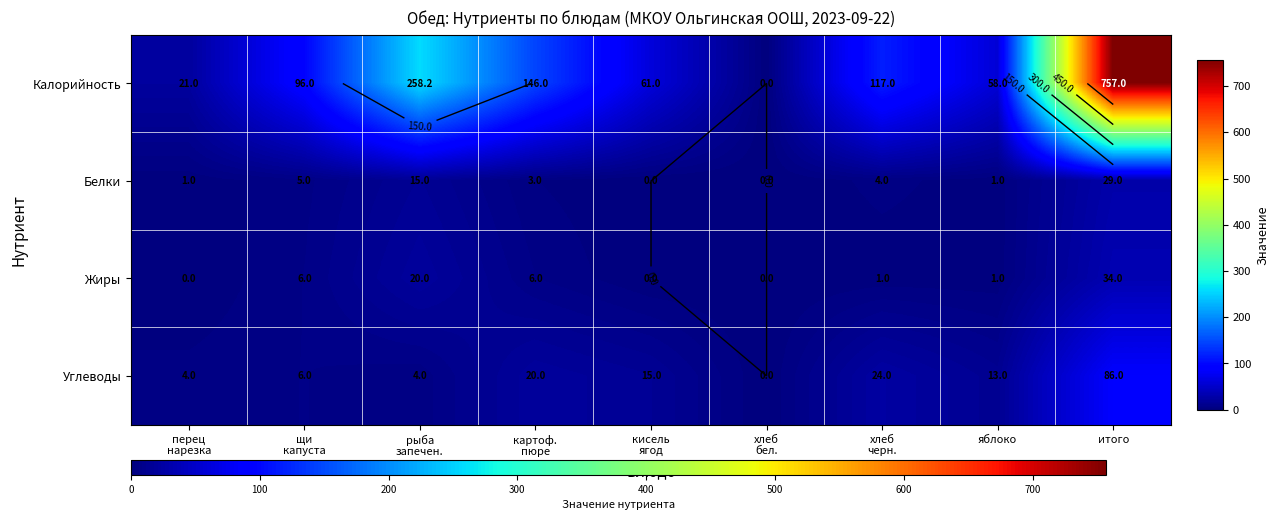

The value of Углеводы at хлеб бел. is -26.4. True or false?

False